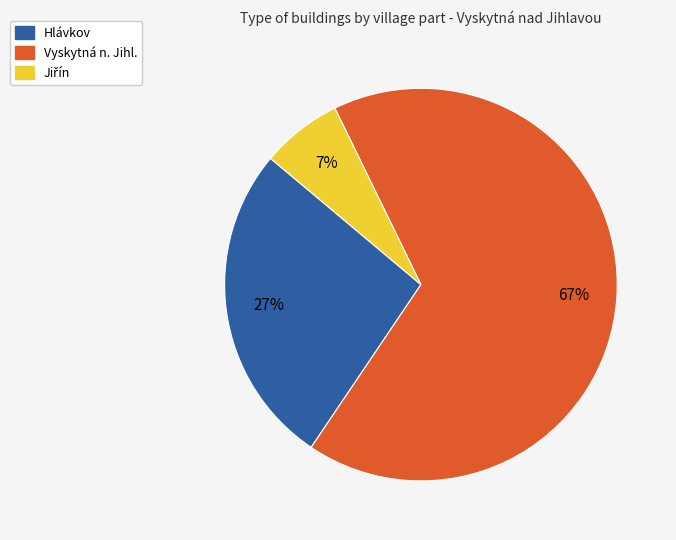

How many slices are in this pie chart?

3